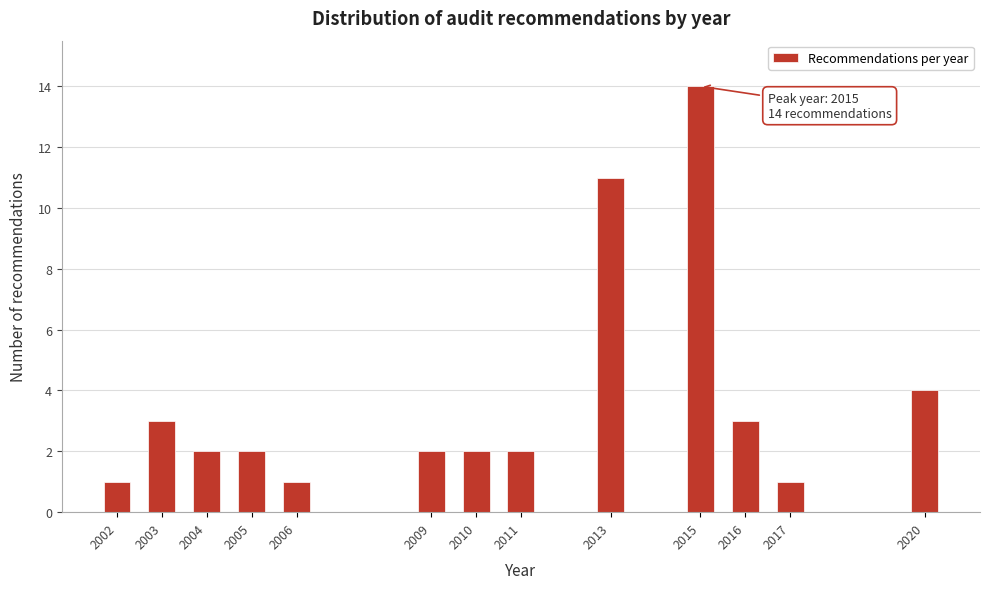

Reading left to right, transcribe all the data shown in this chart.

2002=1	2003=3	2004=2	2005=2	2006=1	2009=2	2010=2	2011=2	2013=11	2015=14	2016=3	2017=1	2020=4